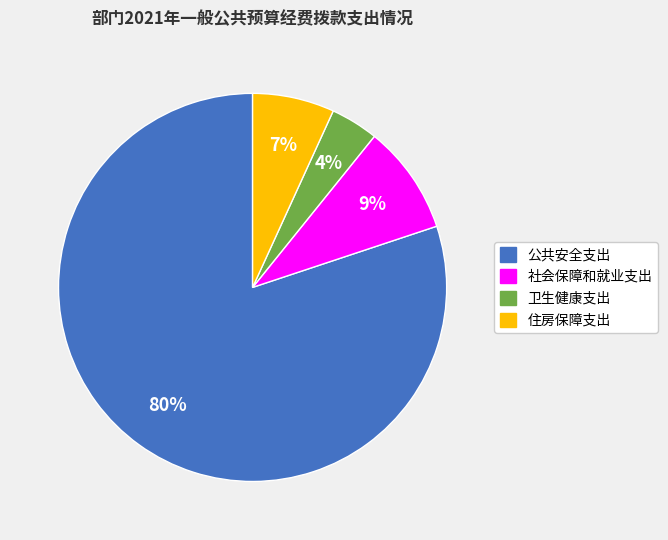

What percentage is the 住房保障支出 slice, to the nearest percent?

7%